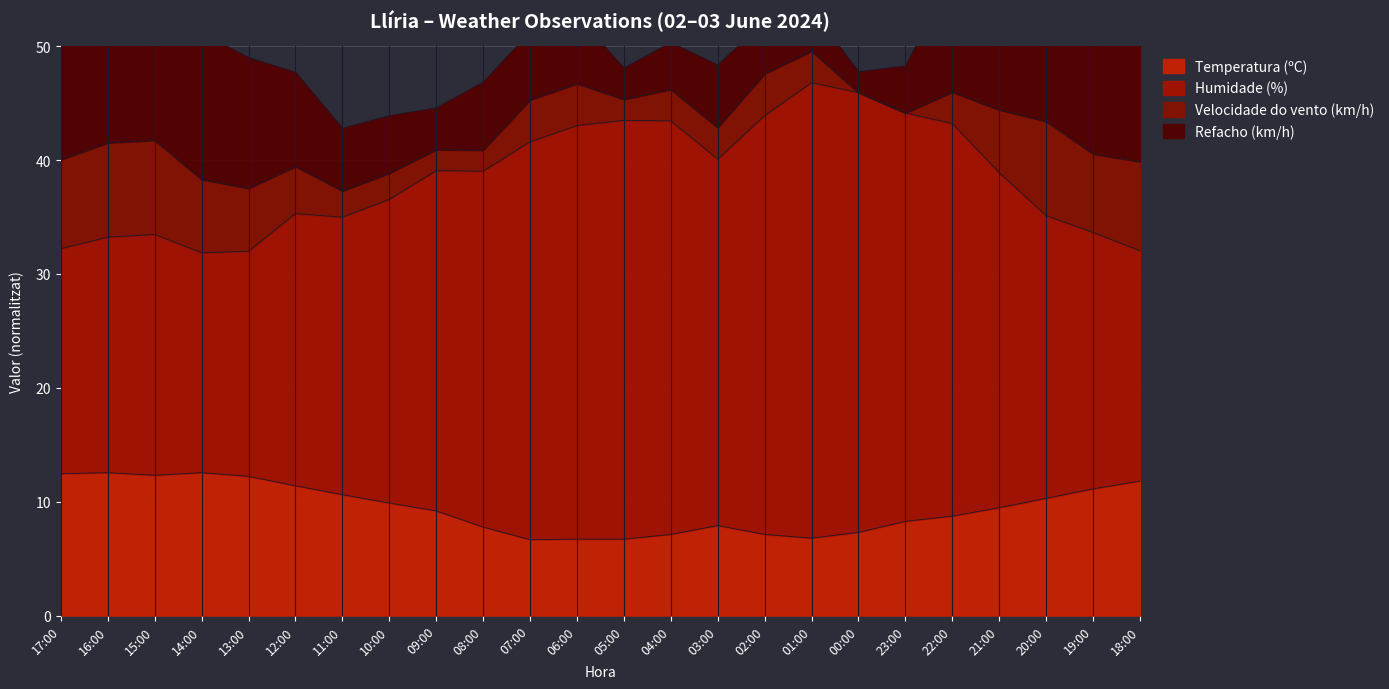

True or false: Temperatura (ºC) has a value of 17.5 at 14:00.

False